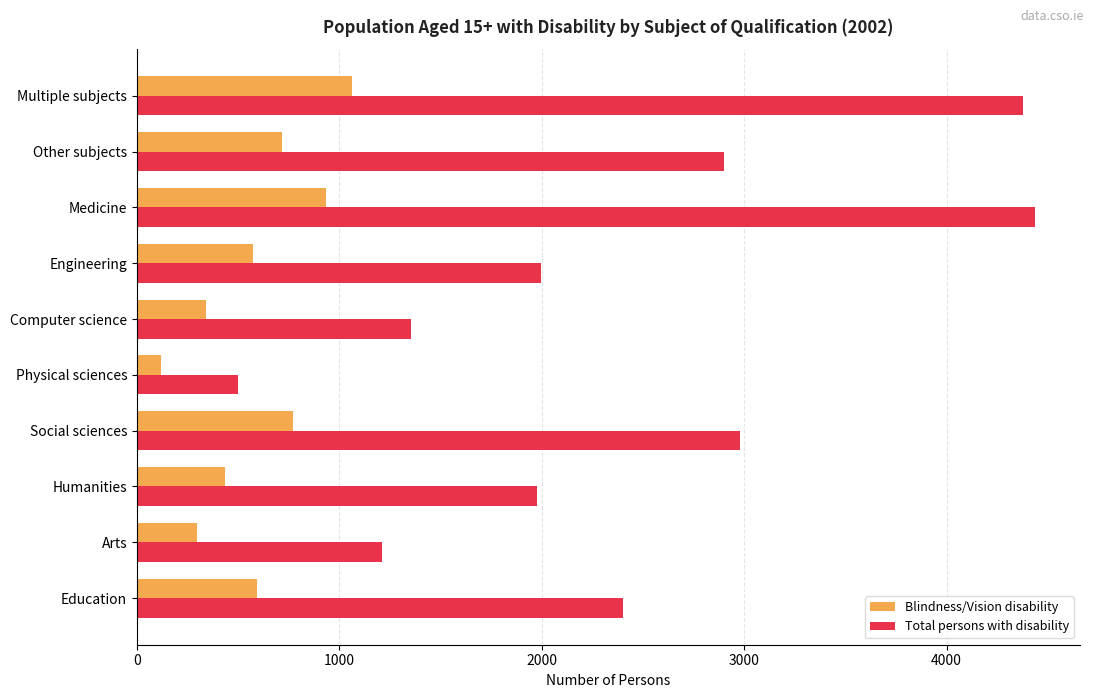

What is the spread (max minus min) of values at Physical sciences?

383